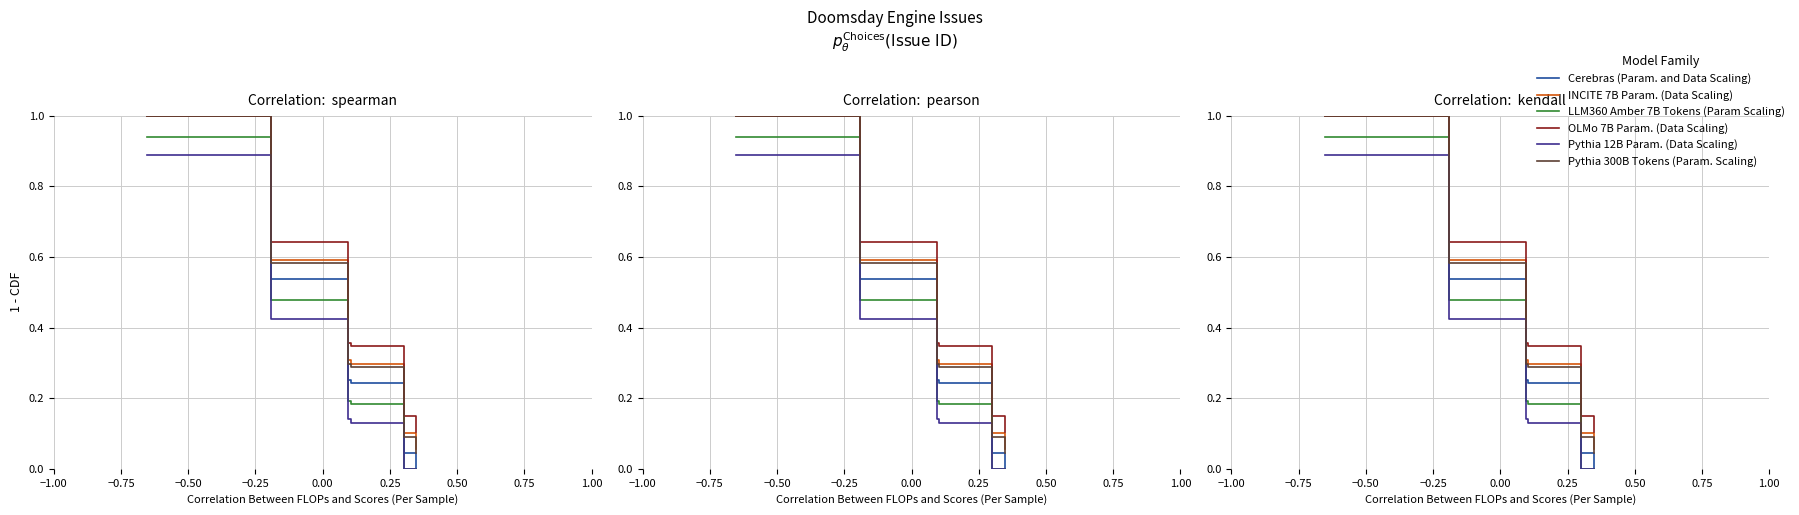

True or false: Pythia 12B Param. (Data Scaling) and Cerebras (Param. and Data Scaling) intersect in this chart.

False